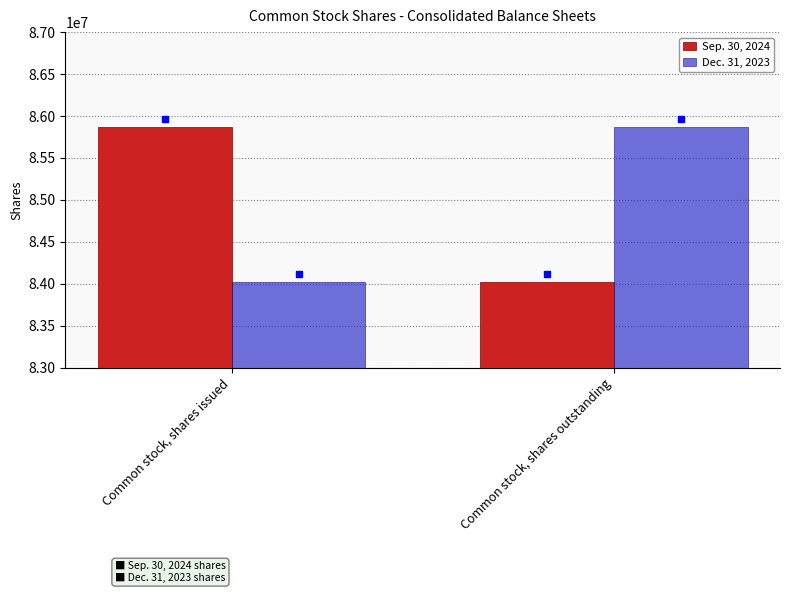

Where is Dec. 31, 2023 nearest to the value 84941932?

Common stock, shares issued